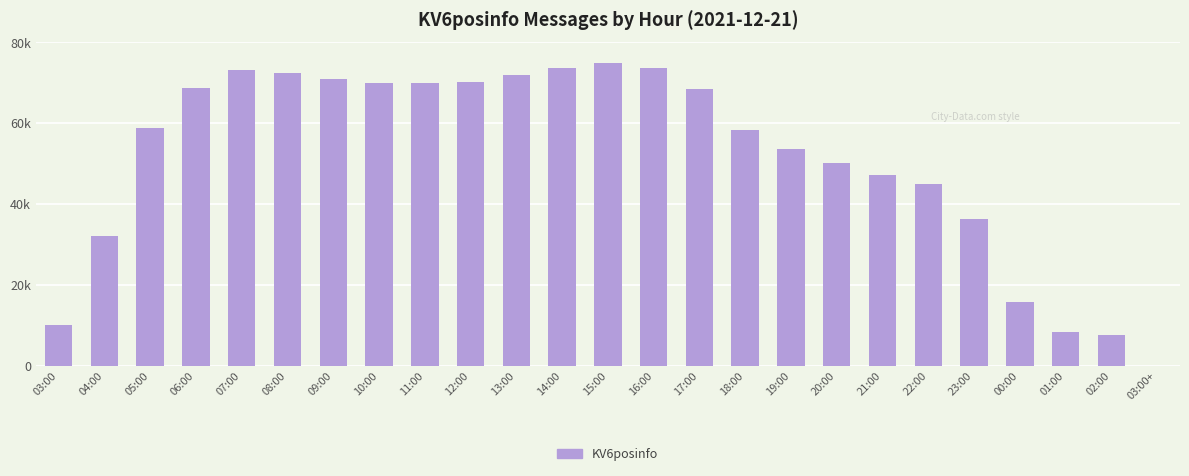

What is the greatest value displayed?

74758